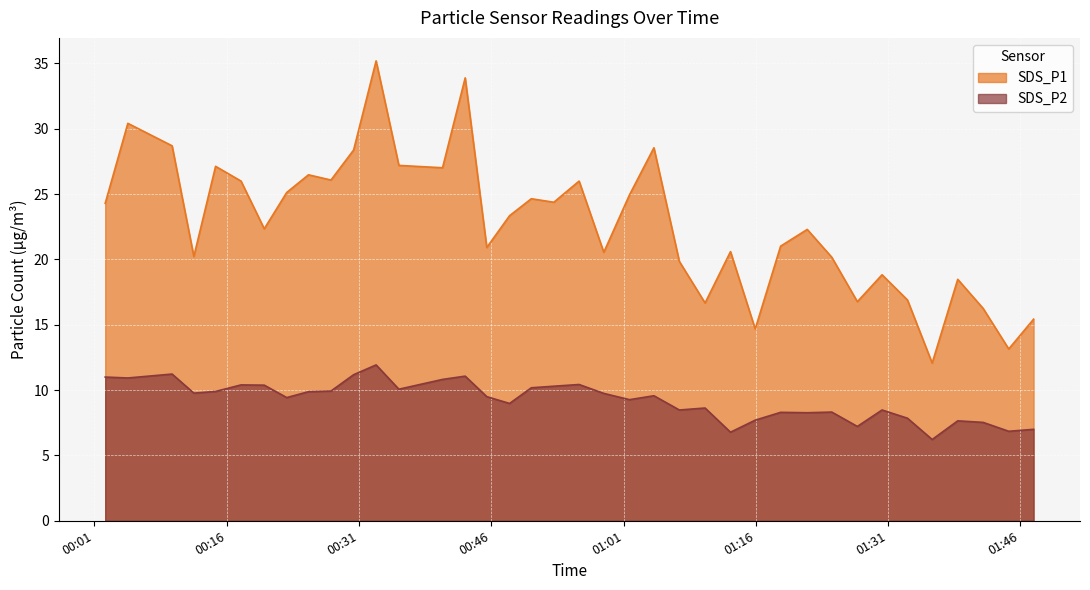

How many values in the SDS_P1 series exceed 23?

19